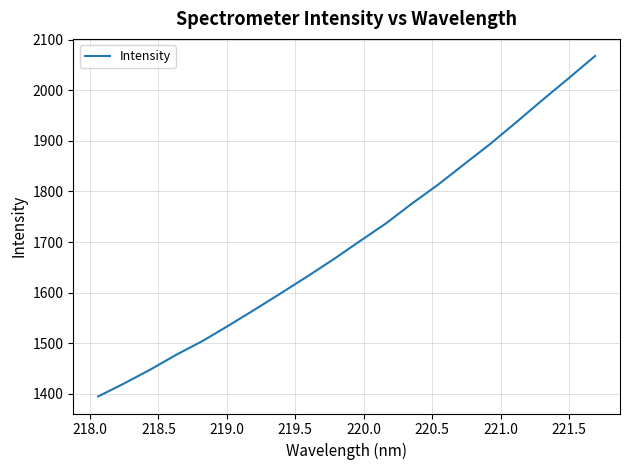

What is the minimum value shown in the chart?

1394.5